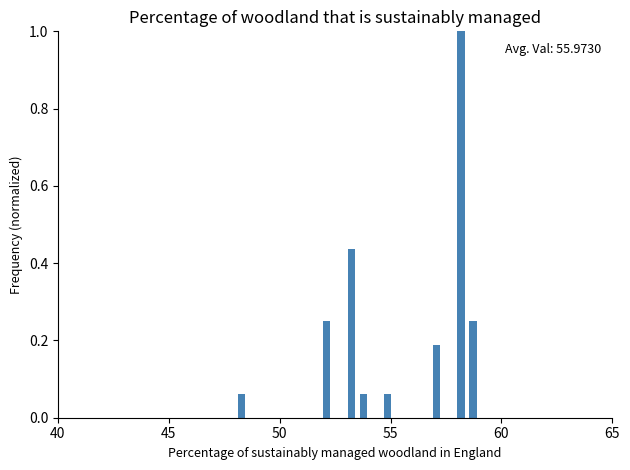

Read against the x-axis, roughly where is the centre of the tallest bar?

58.0